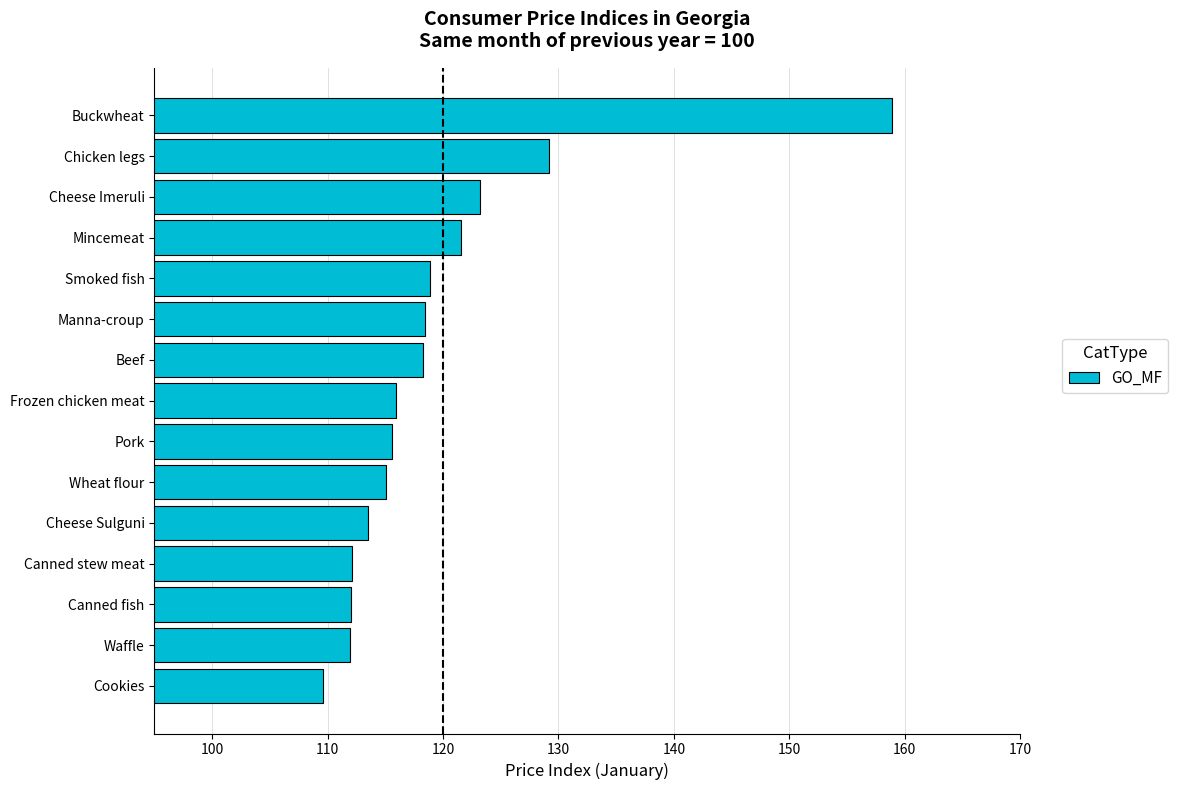

The value at Frozen chicken meat is 115.9. True or false?

True